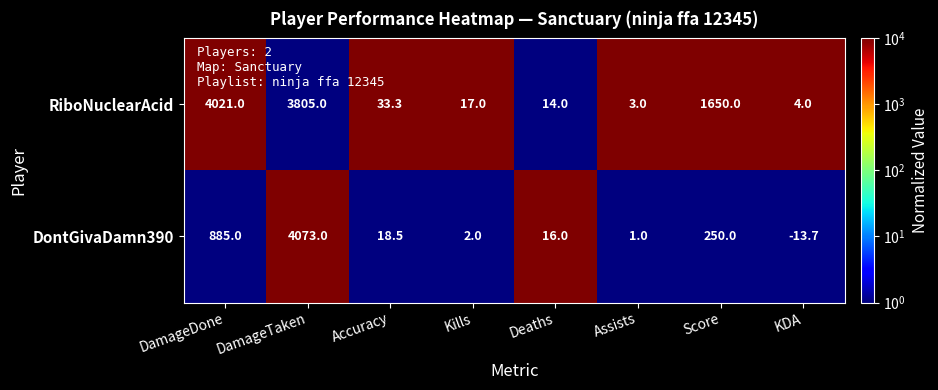

Is it true that RiboNuclearAcid equals 0.8 at KDA?

False